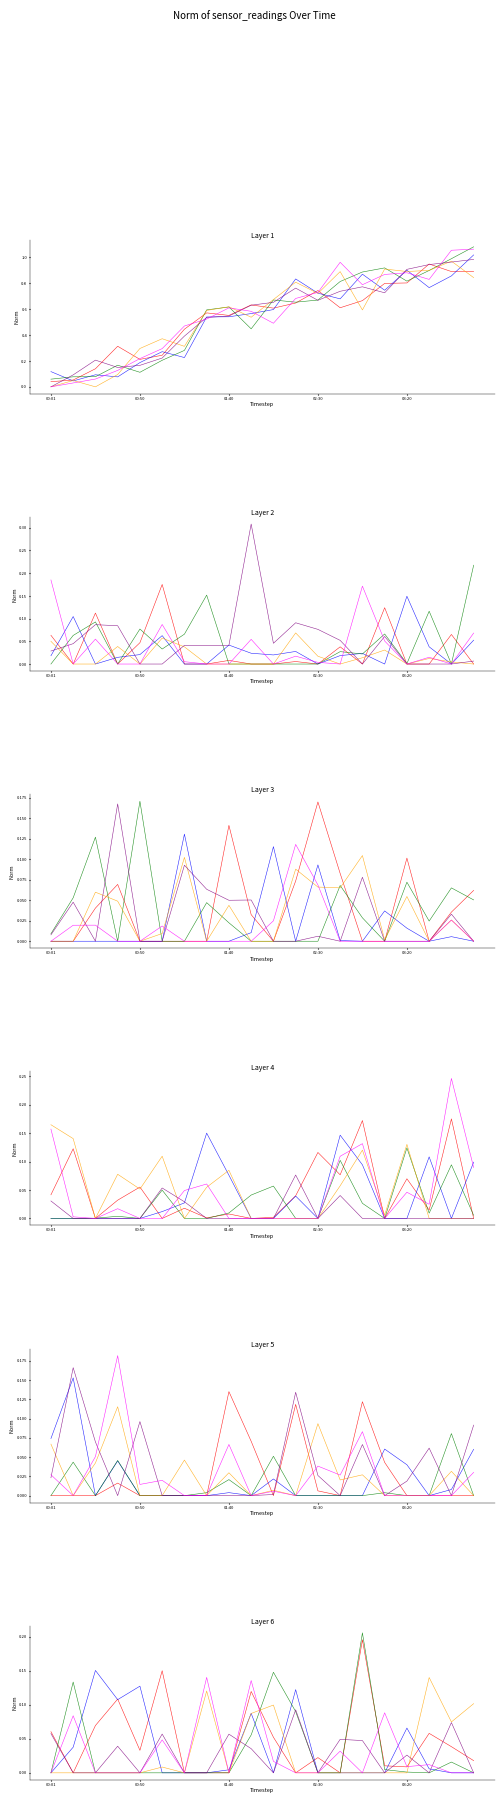

The value of head_1 at 00:50 is 0.1. True or false?

True